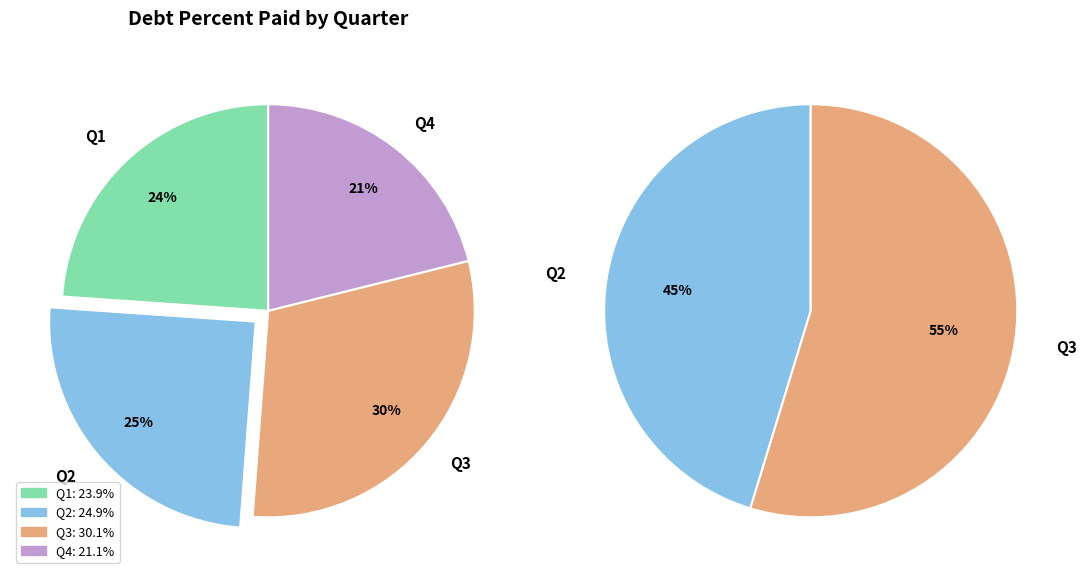

True or false: Q2 accounts for 28% of the total.

False